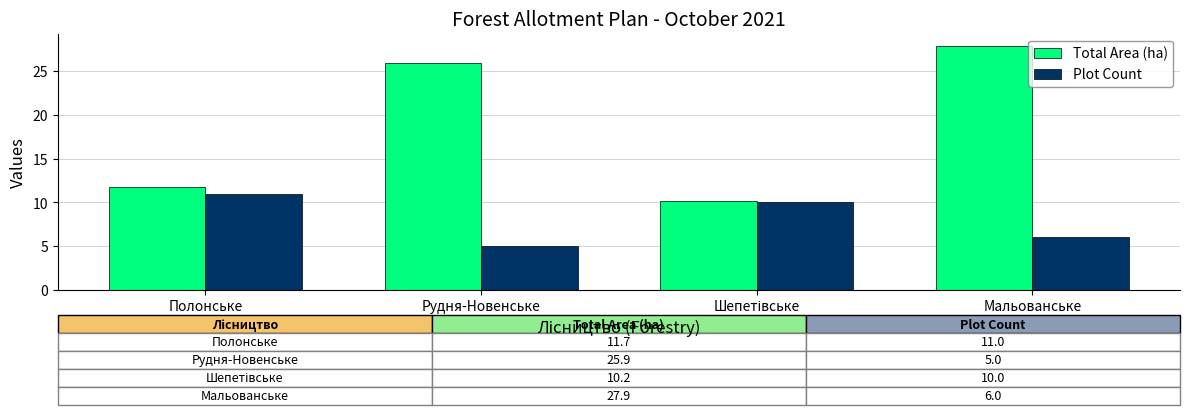

Which series has the largest total across all categories?

Total Area (ha)